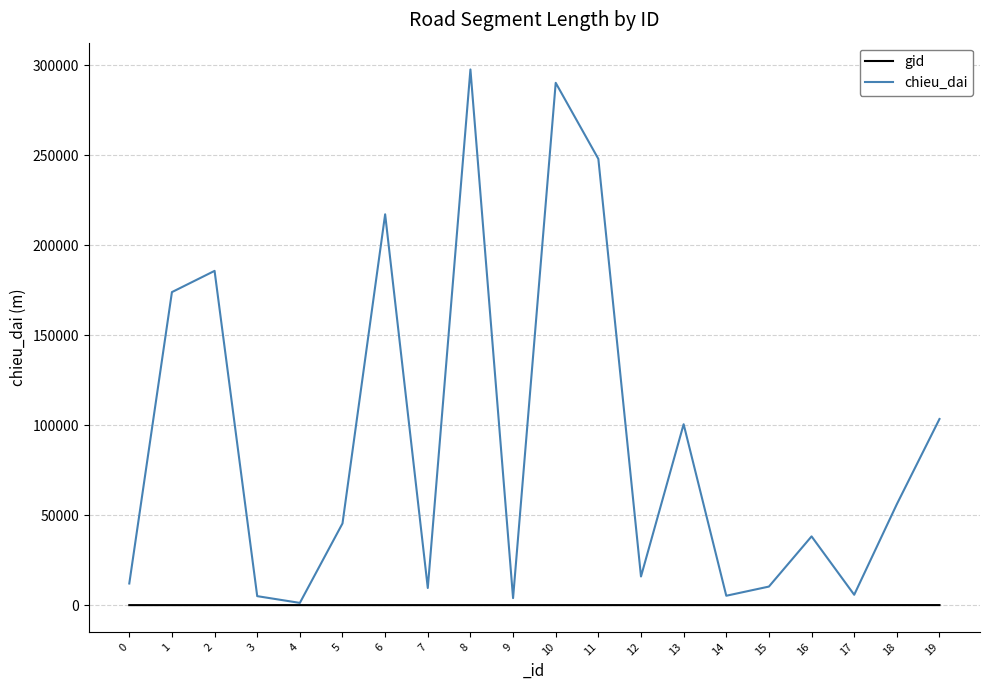

Rank the series at 18 from highest to lowest value.

chieu_dai, gid